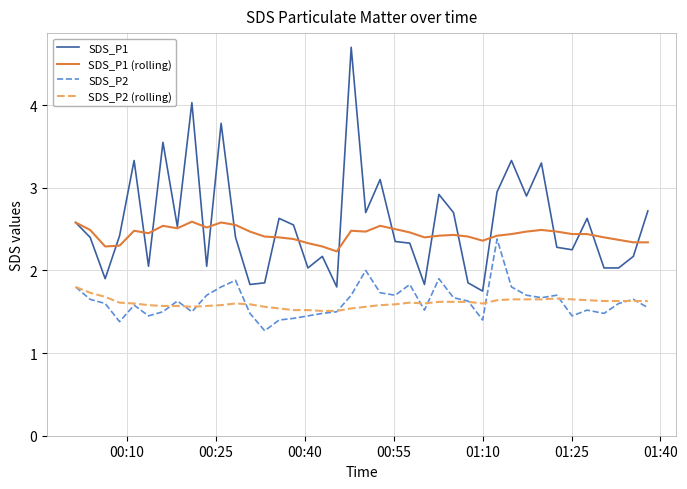

True or false: SDS_P1 and SDS_P2 intersect in this chart.

False